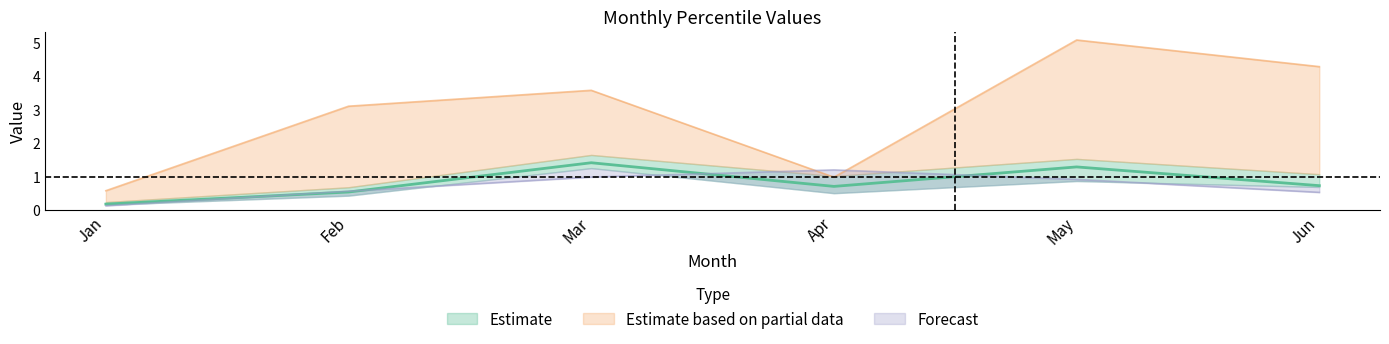

Rank the categories by pct05 value from lowest to highest.

Jan, Apr, Feb, Mar, Jun, May